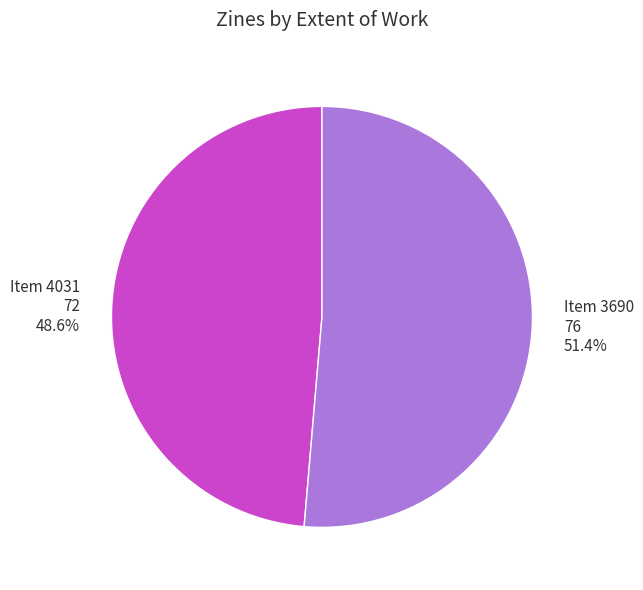

Is there any slice that represents more than half of the pie?

Yes